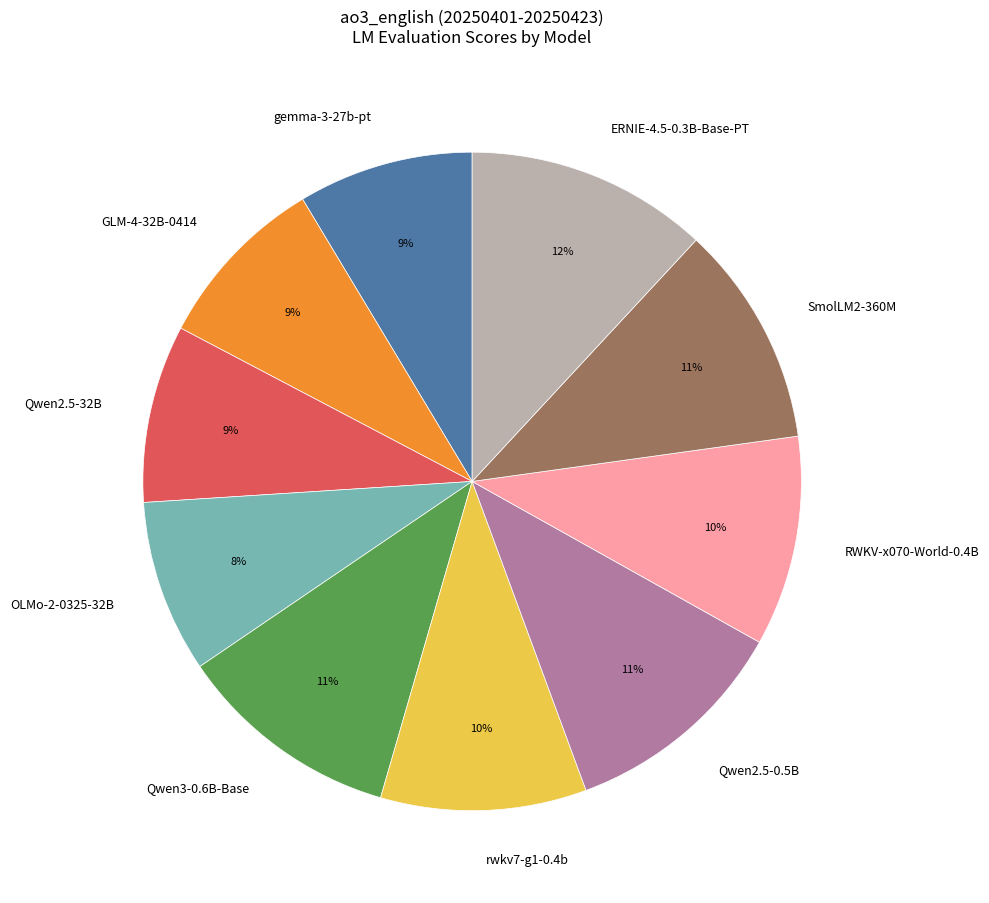

Is the sum of ERNIE-4.5-0.3B-Base-PT and GLM-4-32B-0414 greater than half?

No